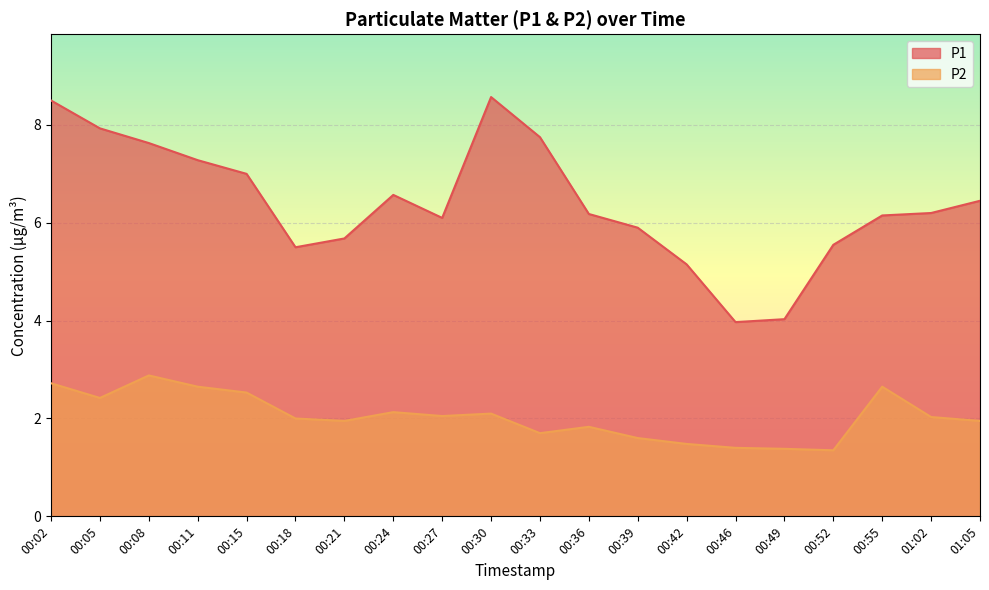

What position from the right is 00:24?

13